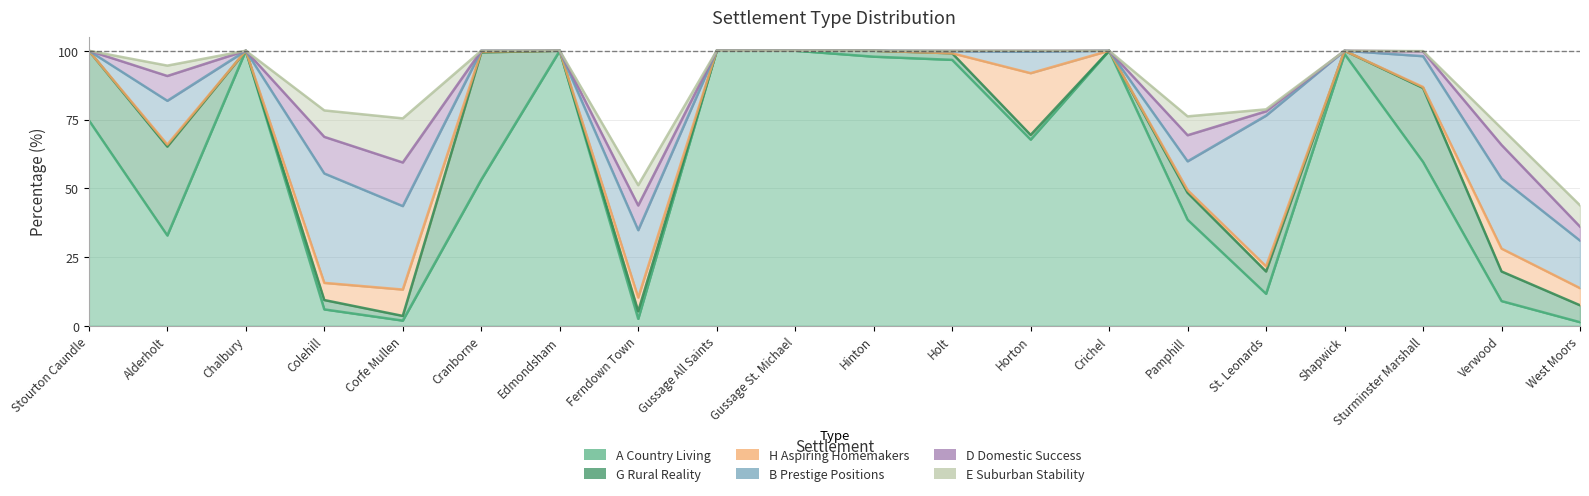

How many distinct data groups are displayed?

6